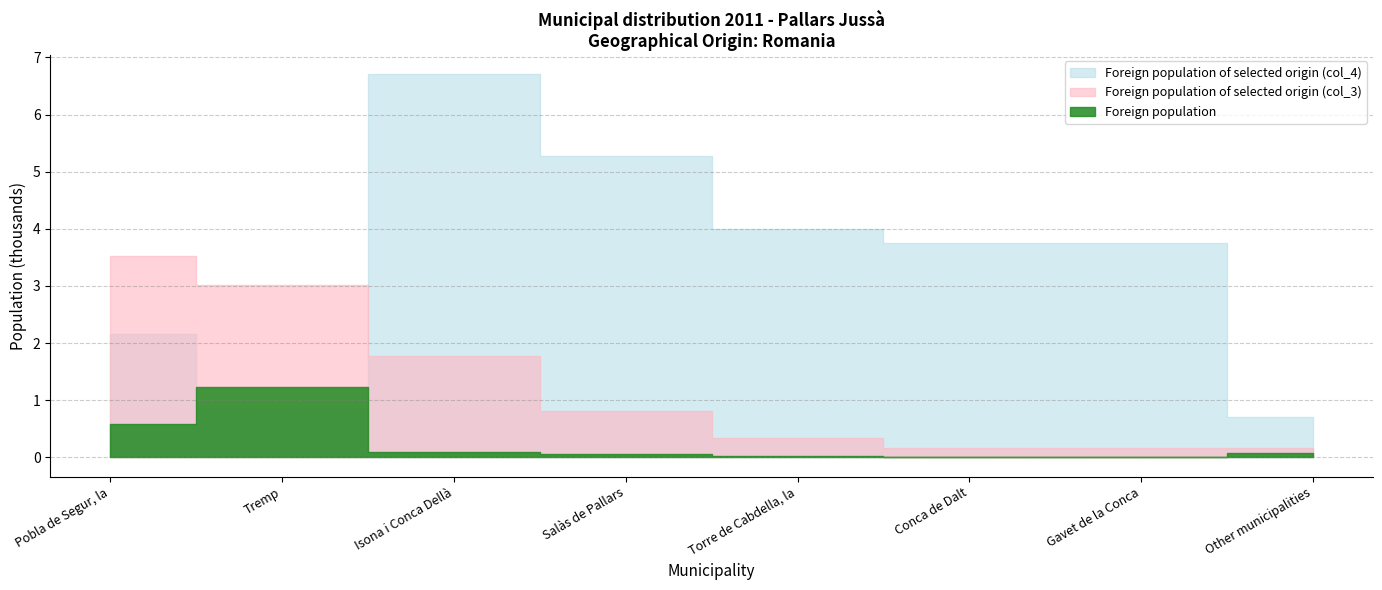

At which label does Foreign population of selected origin (col_4) first exceed 3750?

Isona i Conca Dellà